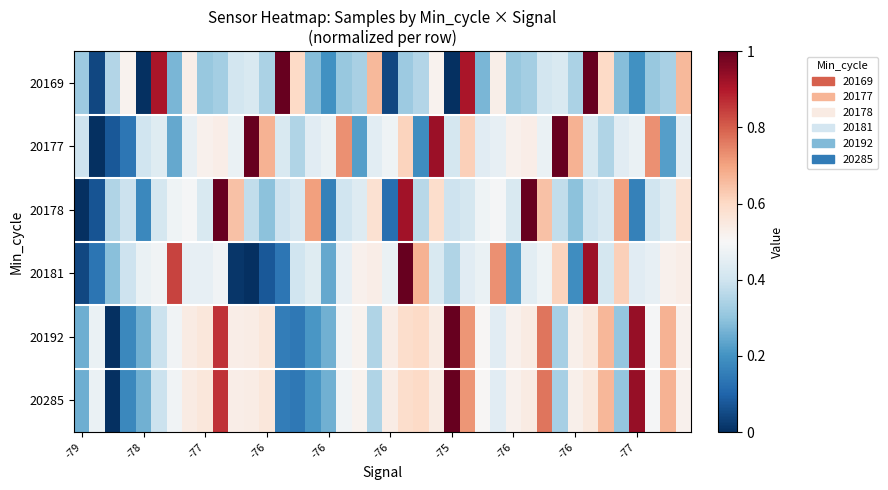

Which label corresponds to the smallest value in the chart?

-78